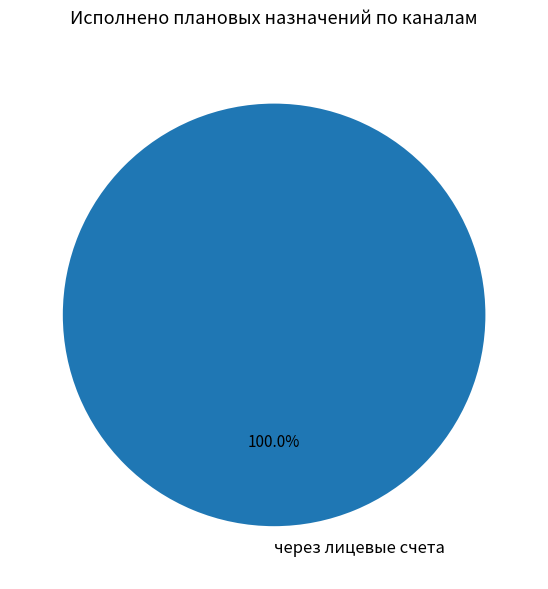

Which slice represents more than half of the pie?

через лицевые счета